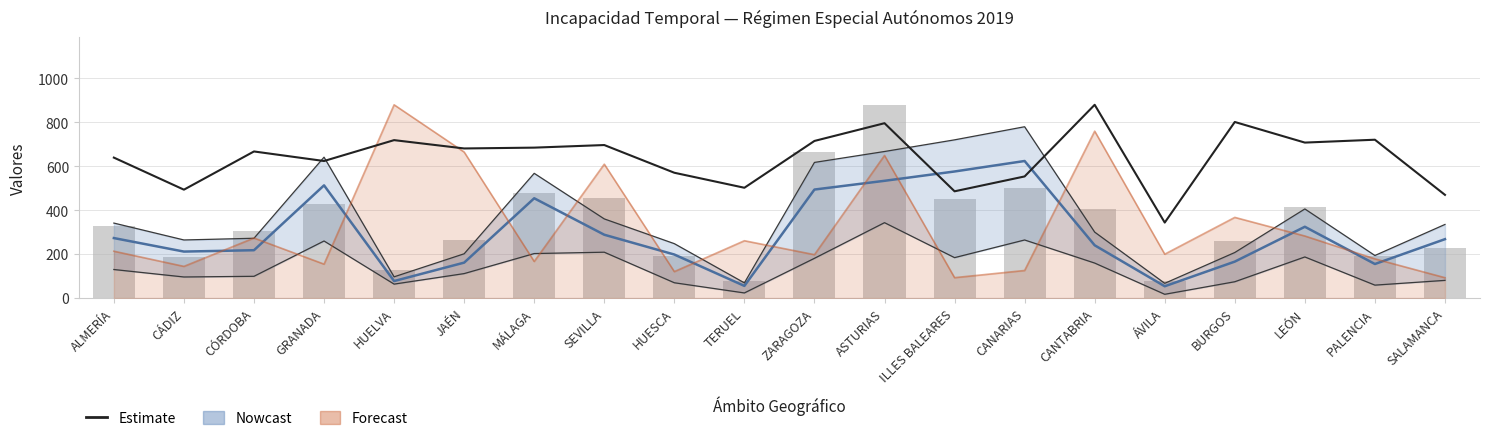

Reading left to right, list all the values displayed in this chart.

Estimate: ALMERÍA=639.5	CÁDIZ=493.4	CÓRDOBA=667.5	GRANADA=624.0	HUELVA=719.0	JAÉN=681.1	MÁLAGA=684.9	SEVILLA=696.7	HUESCA=570.5	TERUEL=502.1	ZARAGOZA=715.3	ASTURIAS=796.1	ILLES BALEARES=486.0	CANARIAS=553.7	CANTABRIA=880.0	ÁVILA=343.7	BURGOS=801.7	LEÓN=707.9	PALENCIA=720.9	SALAMANCA=469.8
Procesos iniciados: ALMERÍA=330.0	CÁDIZ=187.0	CÓRDOBA=307.0	GRANADA=429.0	HUELVA=129.0	JAÉN=263.0	MÁLAGA=477.0	SEVILLA=455.0	HUESCA=191.0	TERUEL=79.0	ZARAGOZA=663.0	ASTURIAS=880.0	ILLES BALEARES=449.0	CANARIAS=500.0	CANTABRIA=406.0	ÁVILA=77.0	BURGOS=260.0	LEÓN=414.0	PALENCIA=193.0	SALAMANCA=228.0